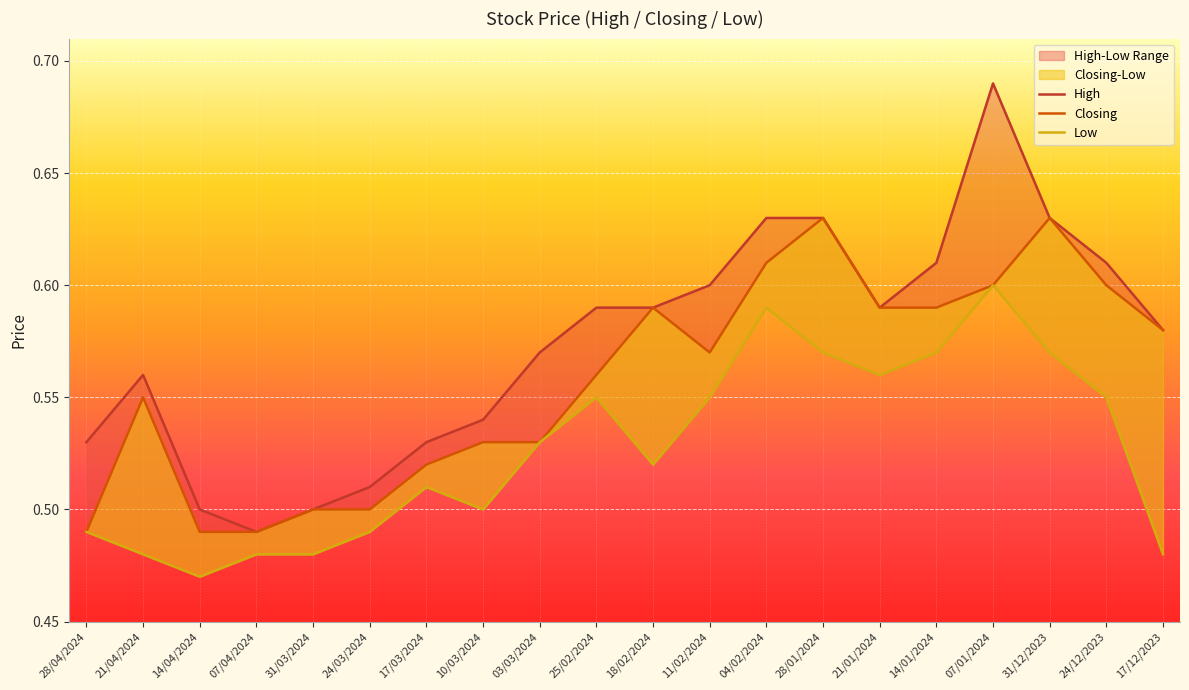

Is the value of High at 28/04/2024 greater than the value of Closing at 24/12/2023?

No